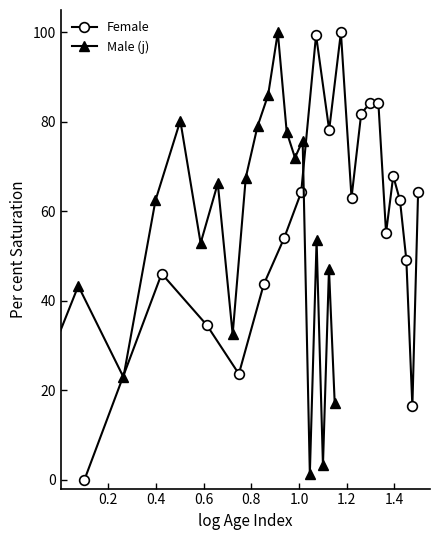

What is the value of the Male (j) point at the 15th from the left?

75.8